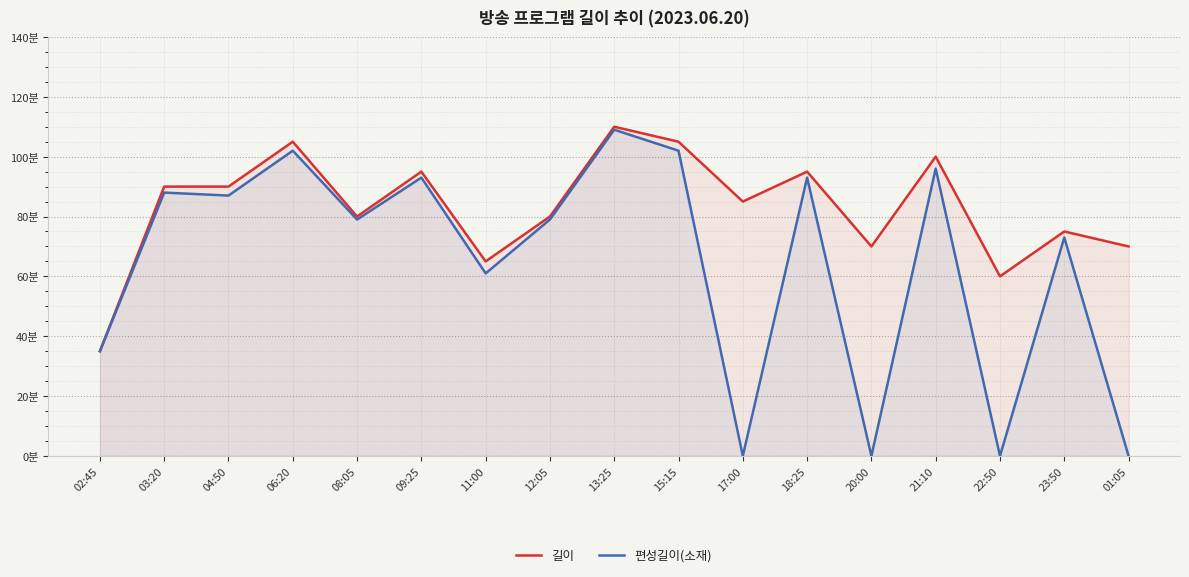

Reading right to left, extract all data points from this chart.

길이: 01:05=70	23:50=75	22:50=60	21:10=100	20:00=70	18:25=95	17:00=85	15:15=105	13:25=110	12:05=80	11:00=65	09:25=95	08:05=80	06:20=105	04:50=90	03:20=90	02:45=35
편성길이(소재): 01:05=0	23:50=73	22:50=0	21:10=96	20:00=0	18:25=93	17:00=0	15:15=102	13:25=109	12:05=79	11:00=61	09:25=93	08:05=79	06:20=102	04:50=87	03:20=88	02:45=35